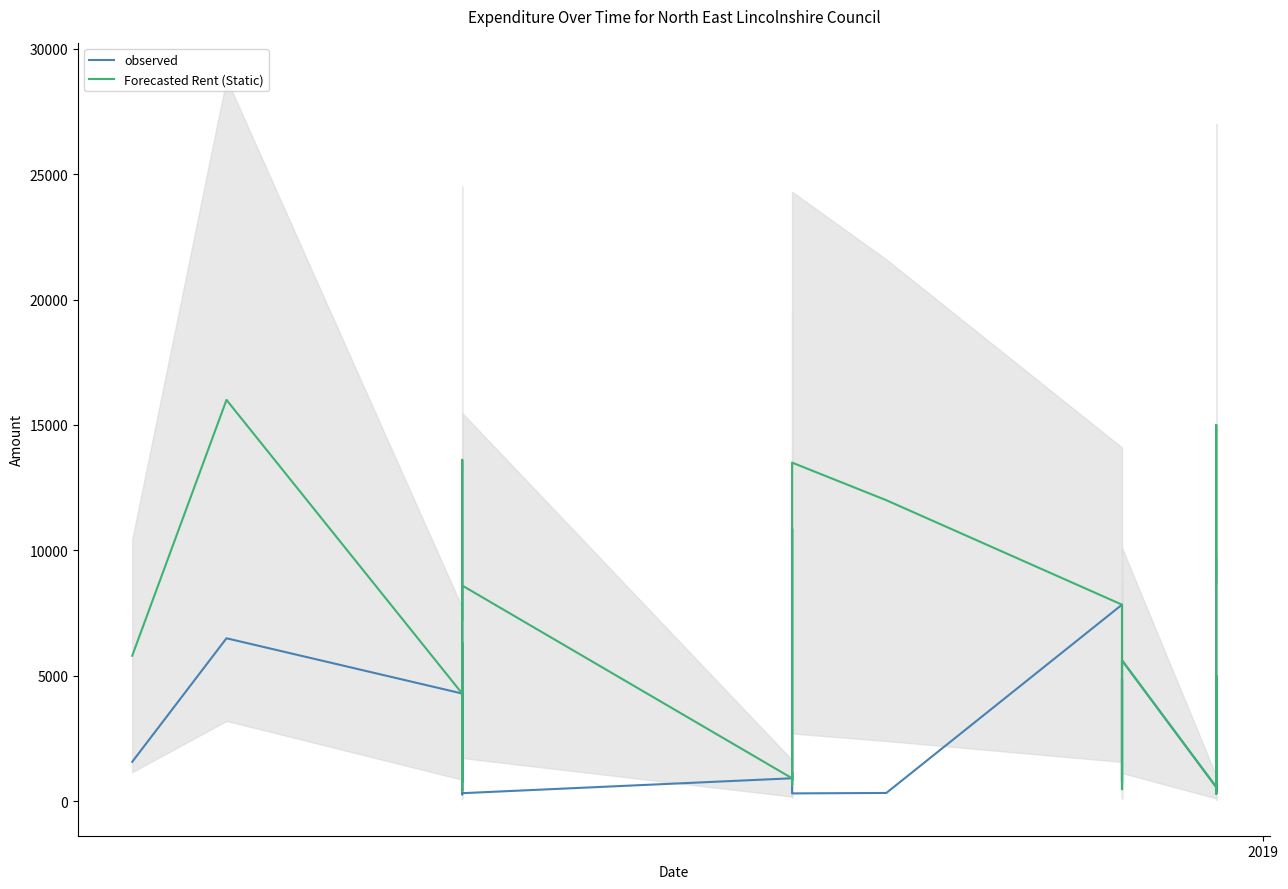

List the series in order of their peak value, highest first.

Forecasted Rent (Static), observed